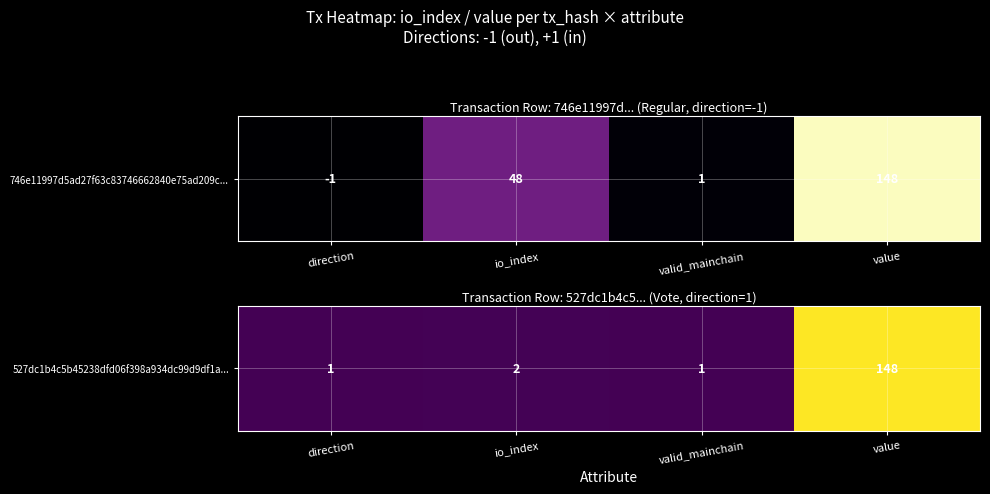

What is the change in value from direction to value?

+1.0